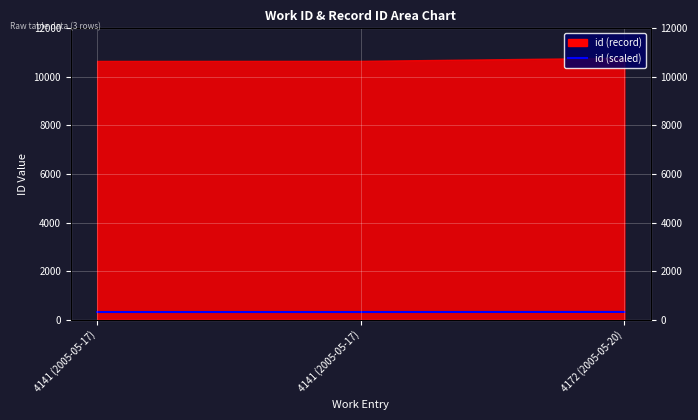

Is it true that the value at 4141 (2005-05-17) is 501.3?

False